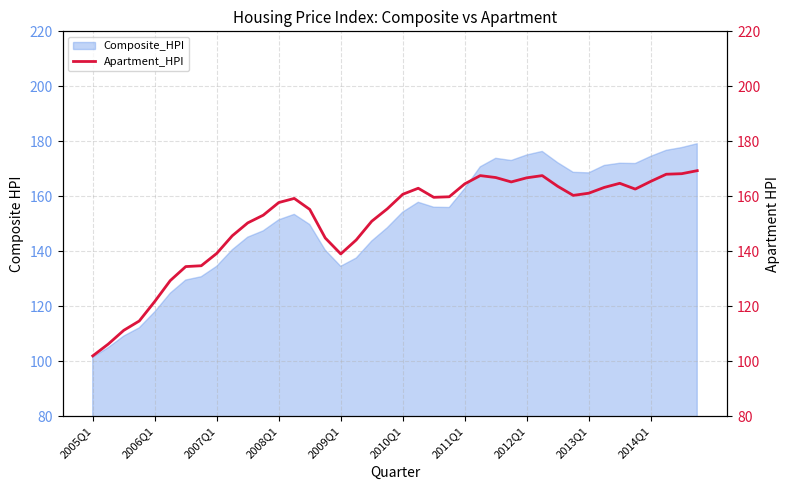

Which category has the lowest value in the Composite_HPI series?

2005Q1